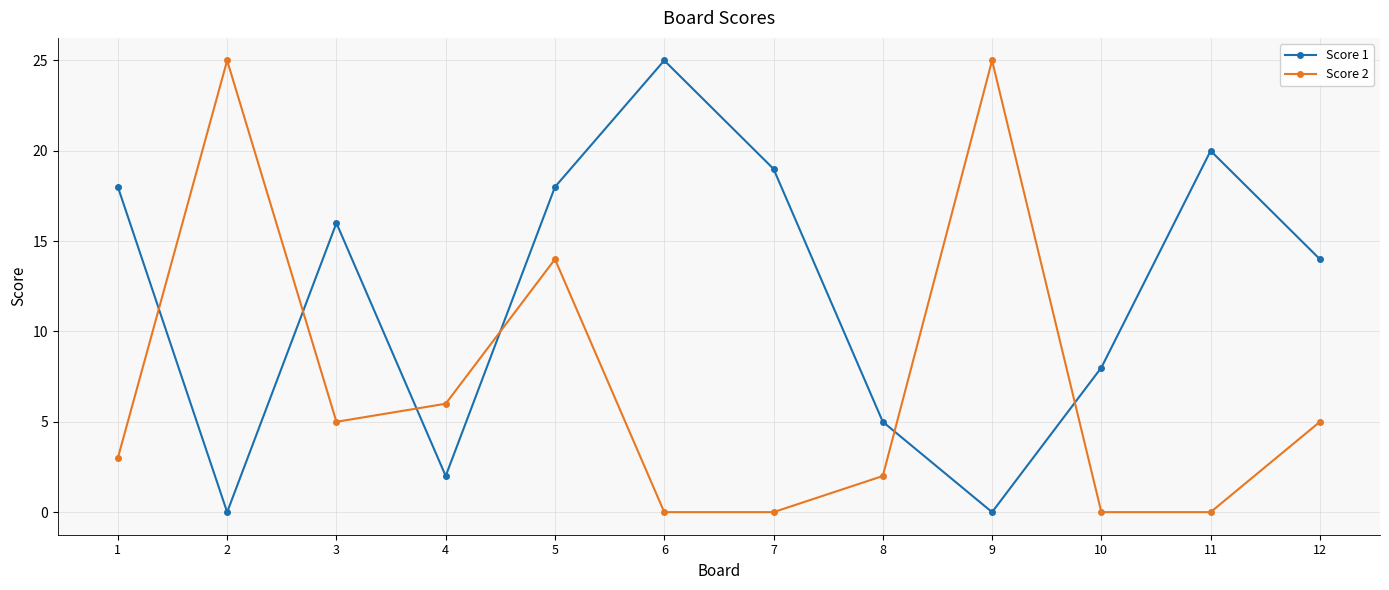

Is it true that Score 1 equals 18 at 1?

True